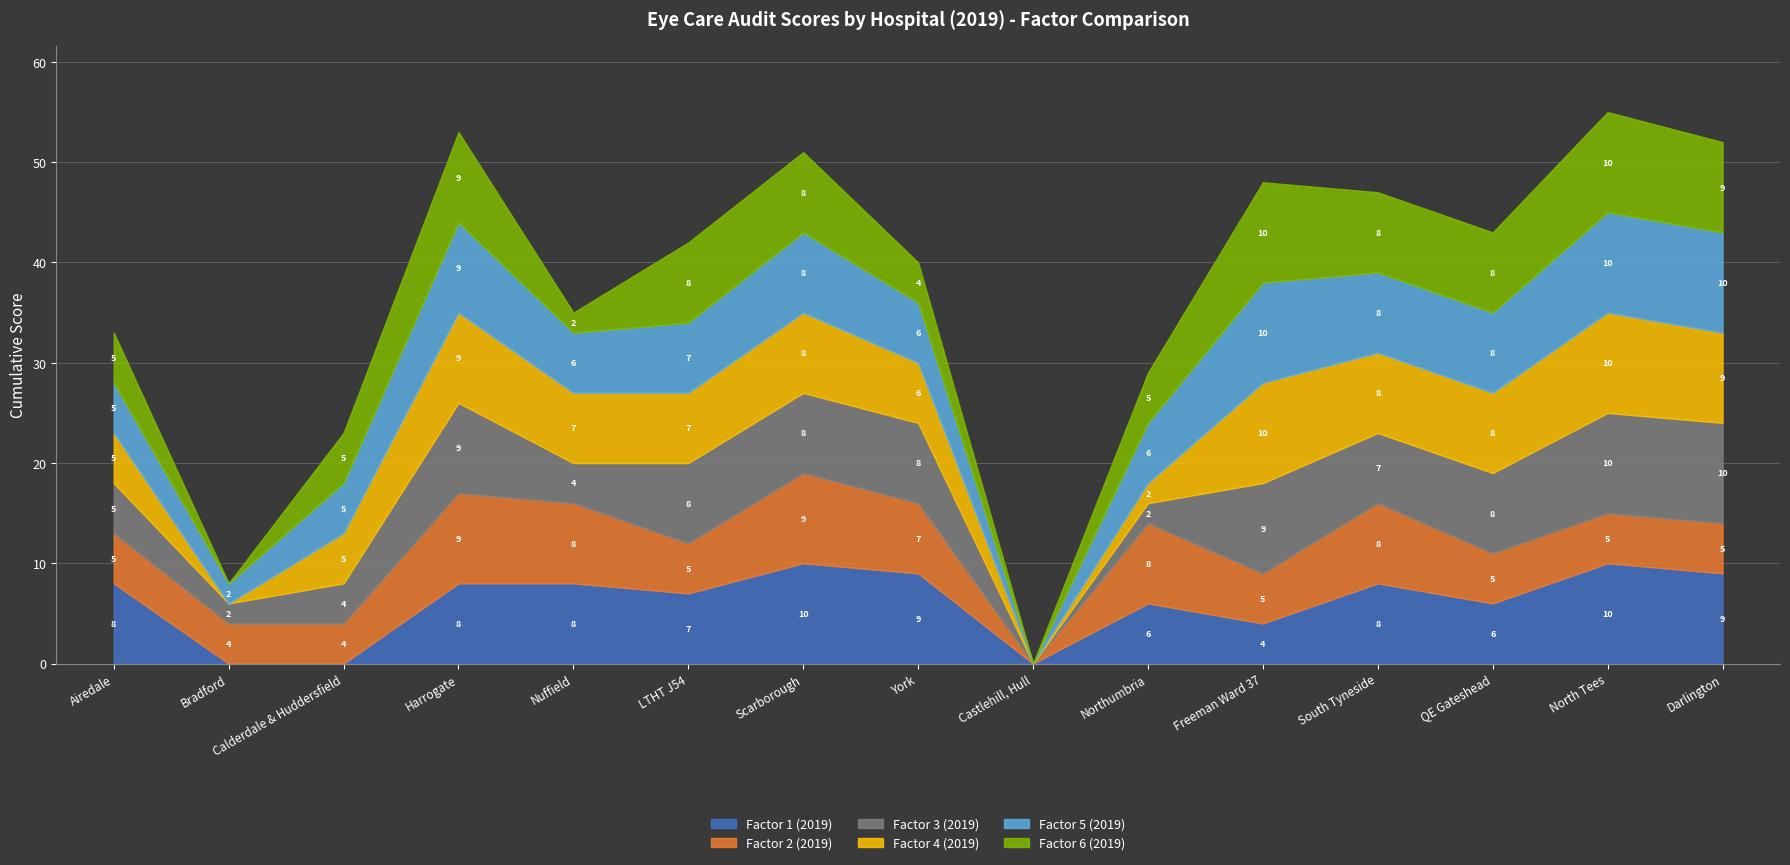

At which category does Factor 5 (2019) reach its first local peak?

Harrogate